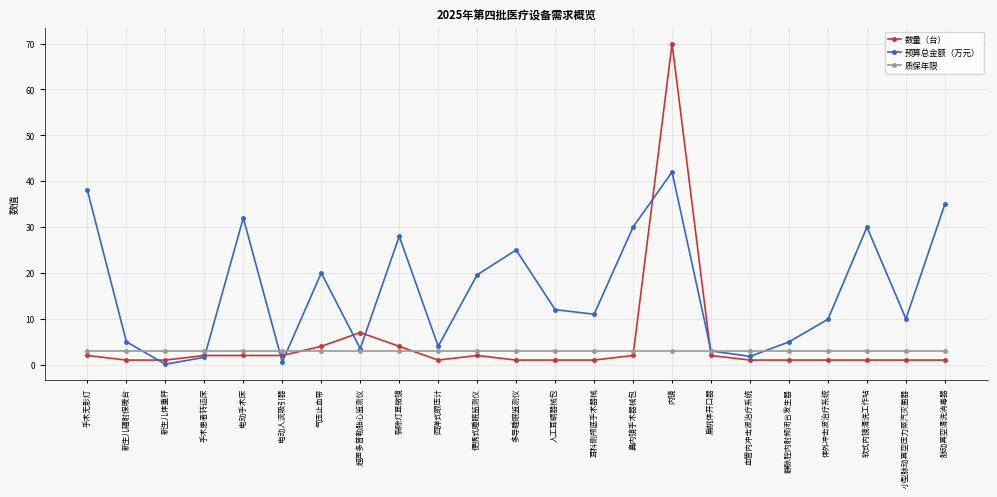

What position from the left is 气压止血带?

7